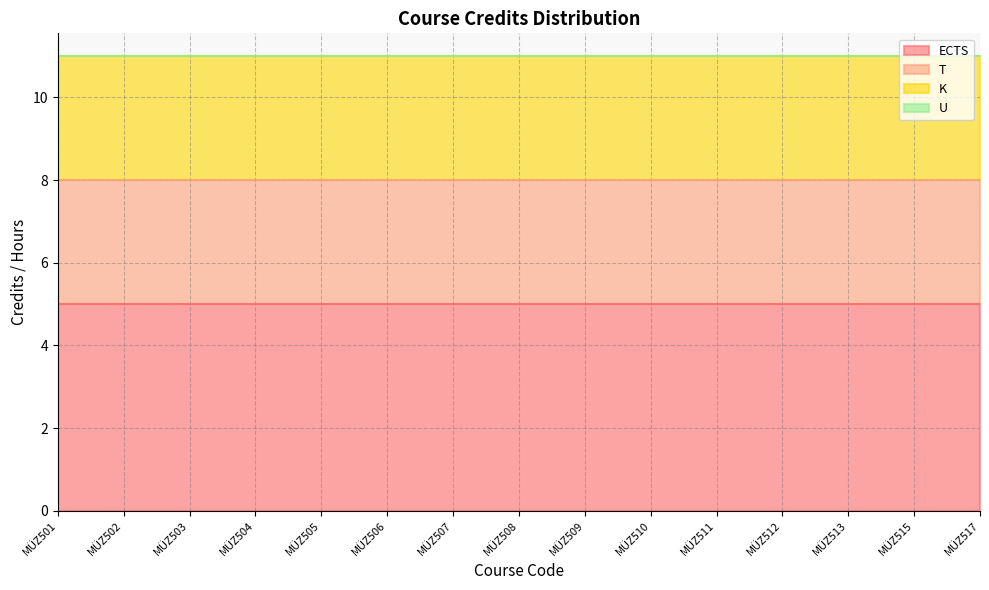

Is it true that ECTS equals 1 at MÜZ513?

False